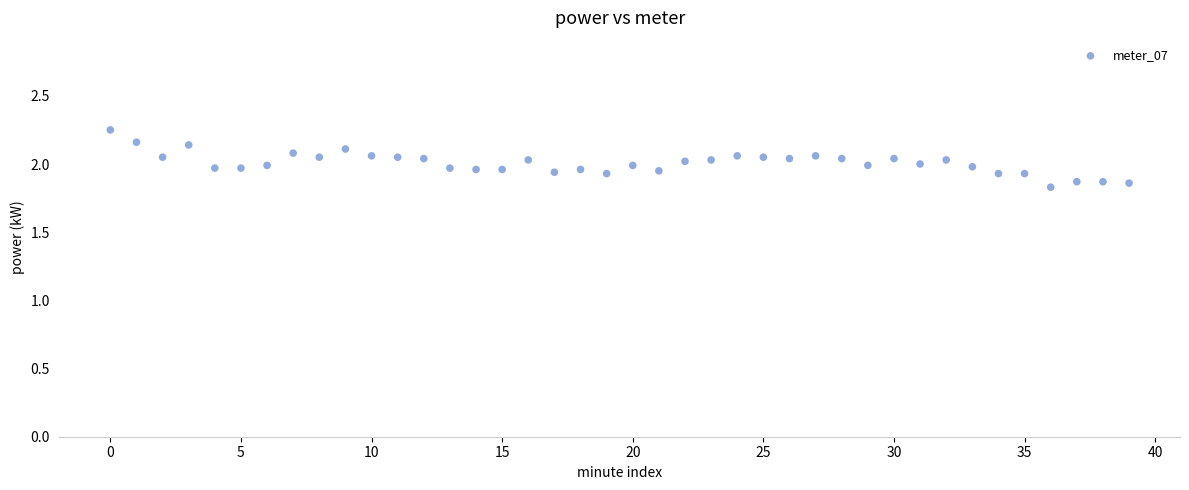

What is the range of Y values (max minus min)?

0.4